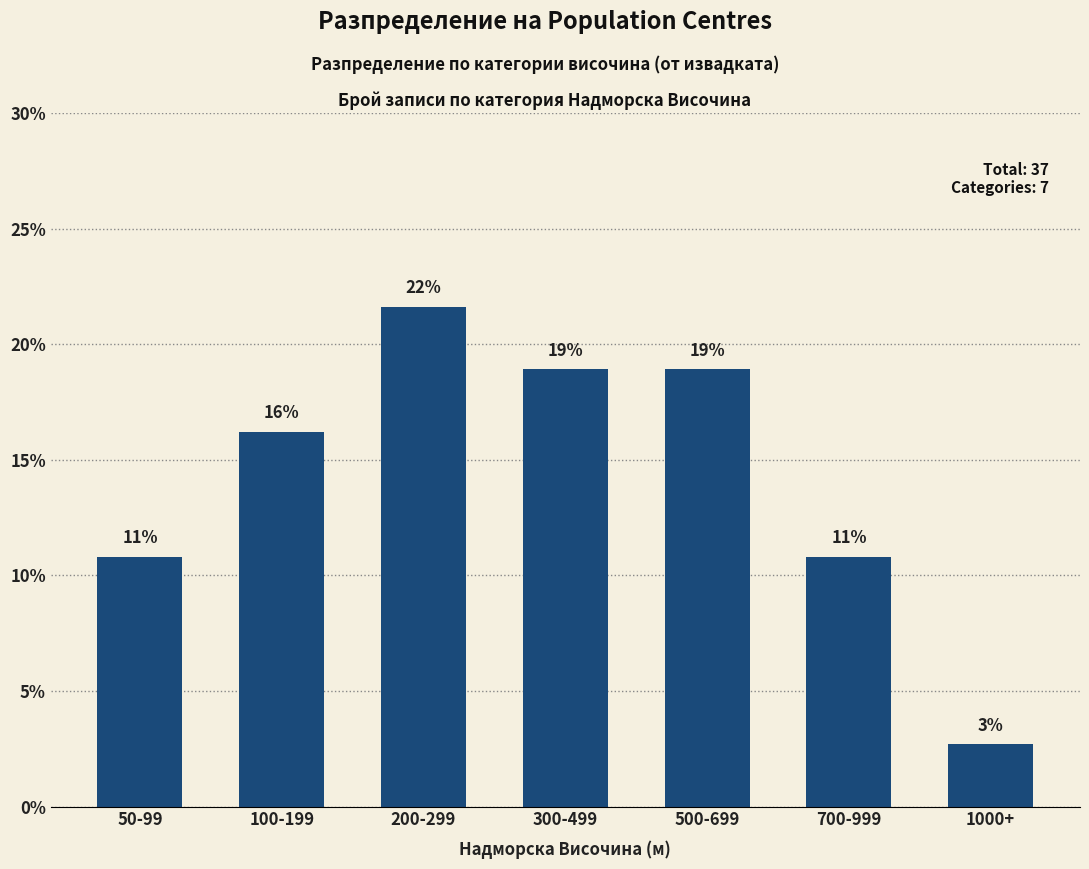

How many bars are there in total?

7